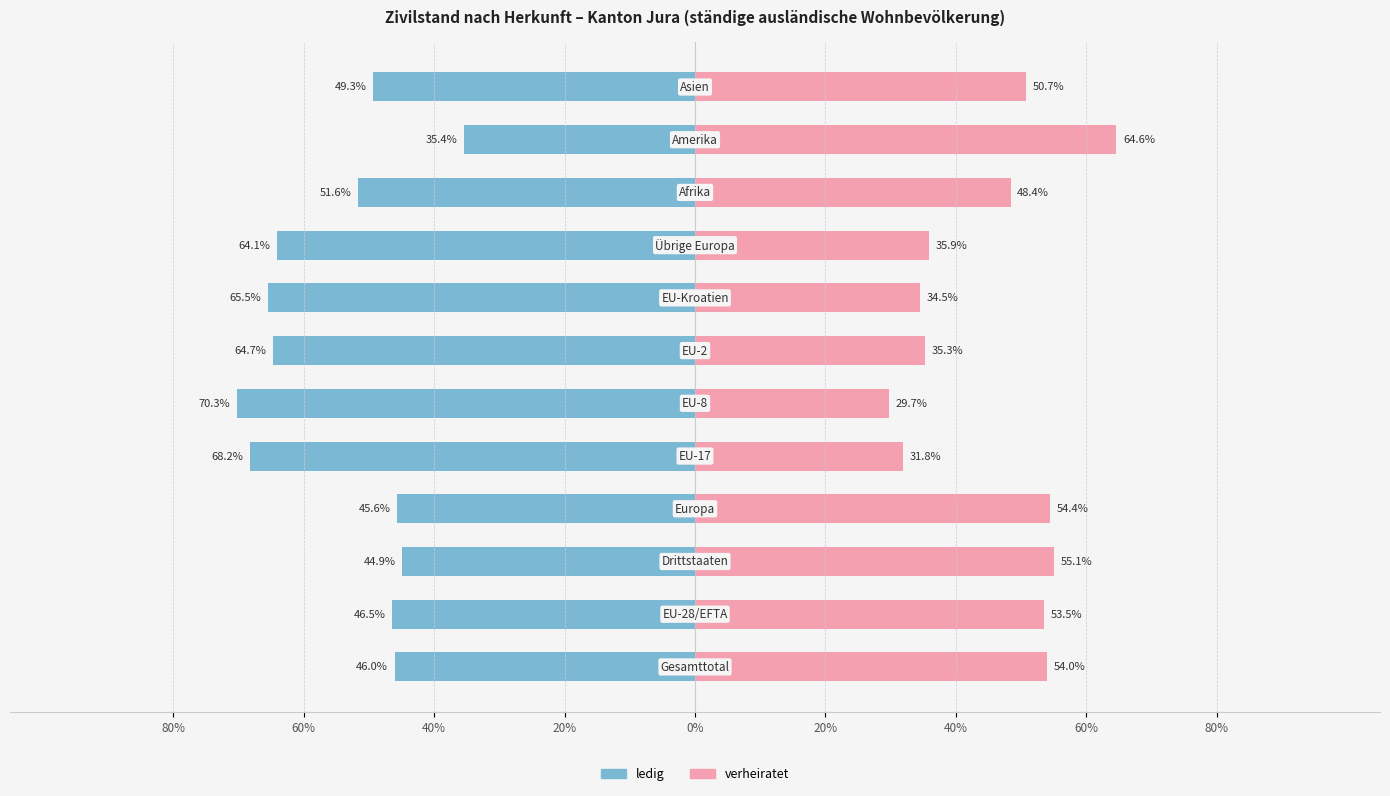

The value of ledig at 40% is -77.6. True or false?

False